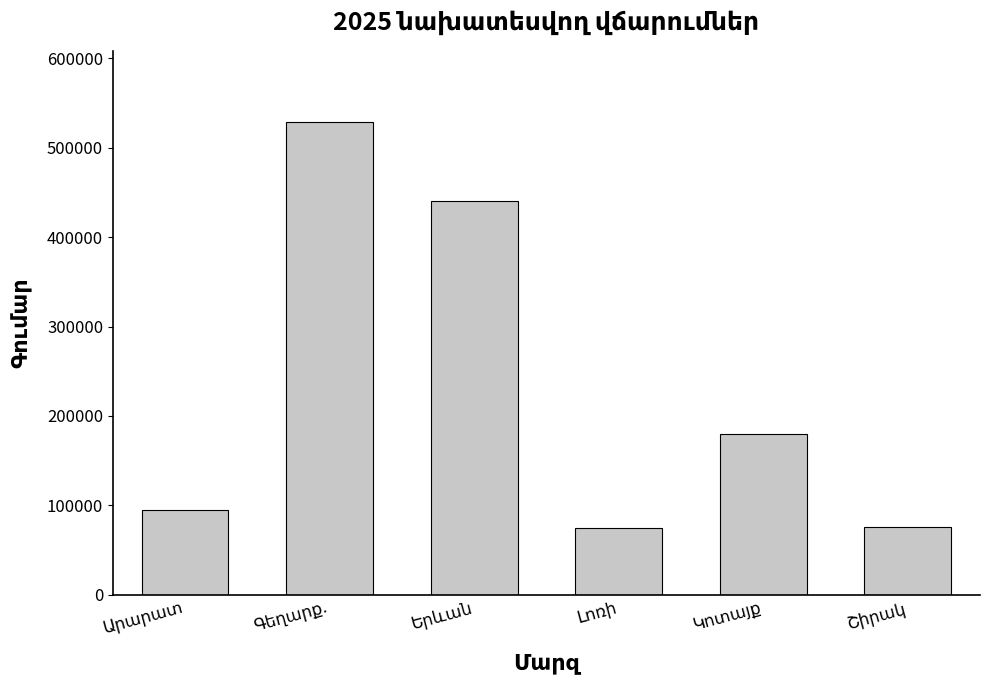

What is the average value?

232418.9